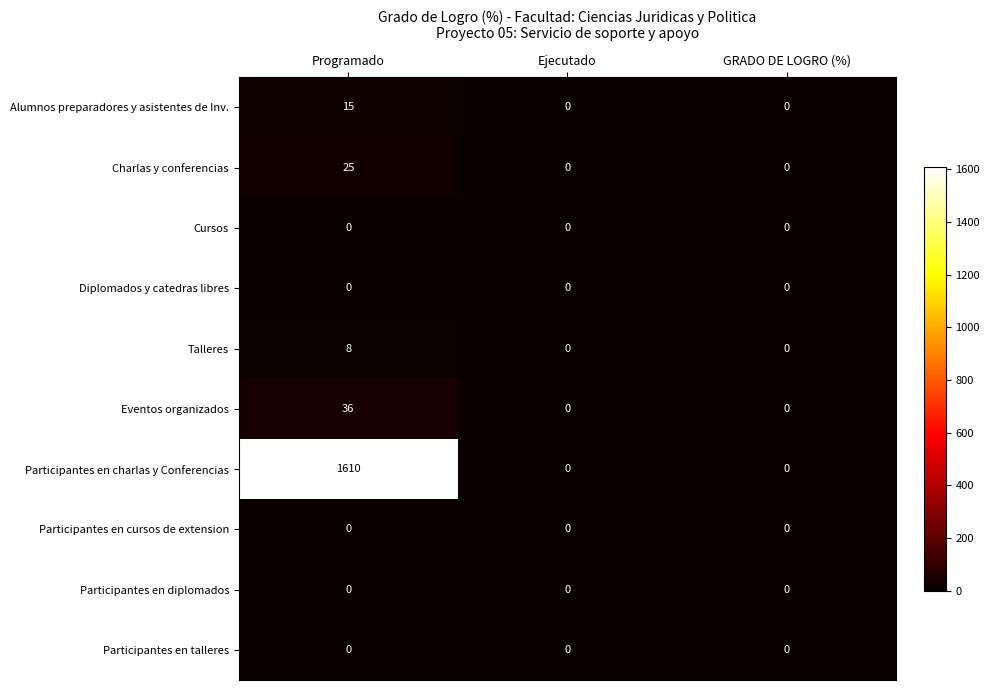

Between Programado and Ejecutado, which series saw the biggest shift?

Participantes en charlas y Conferencias